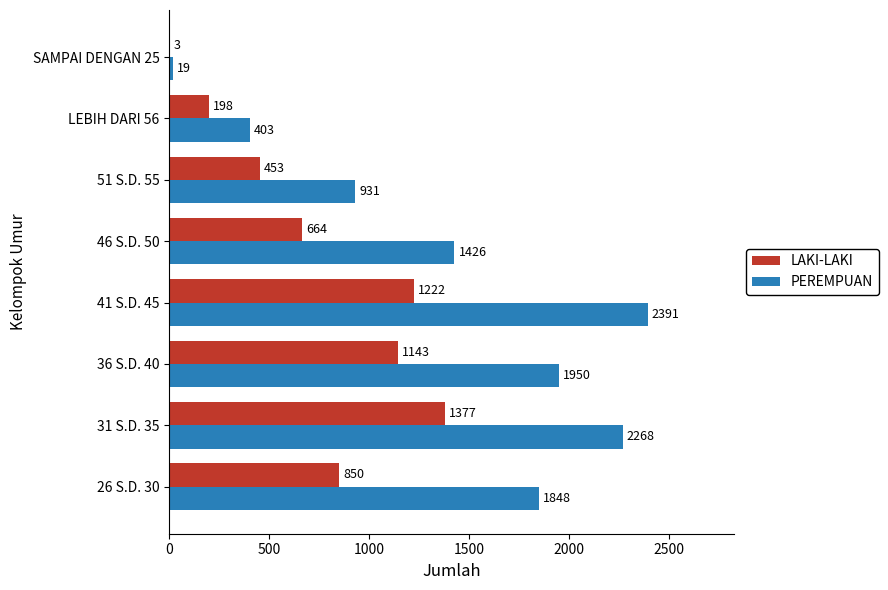

What is the total value across all series at 36 S.D. 40?

3093